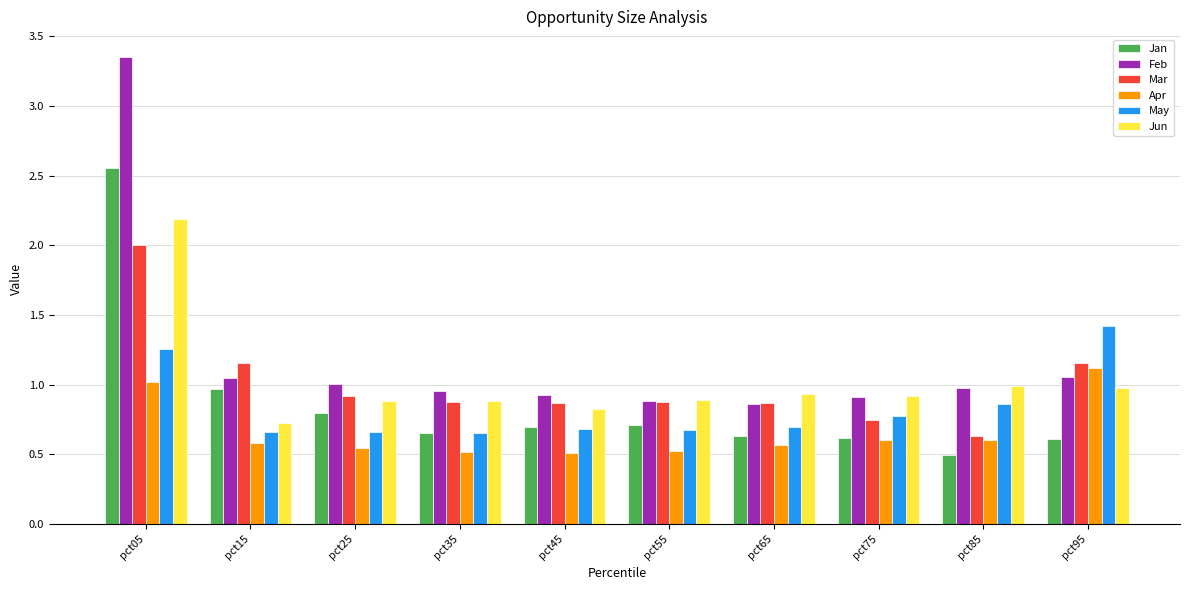

List the series in order of their peak value, highest first.

Feb, Jan, Jun, Mar, May, Apr